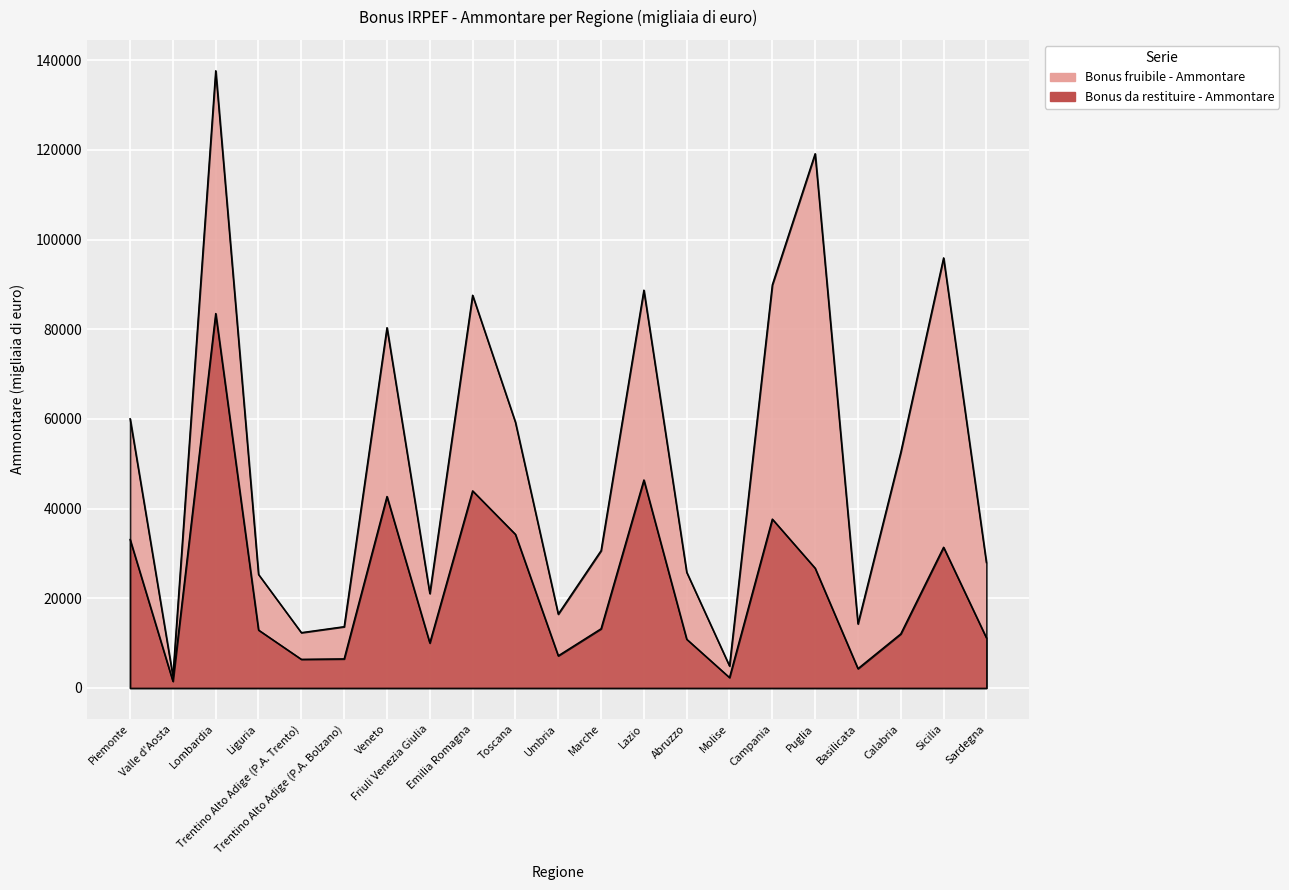

What is the difference between the Bonus fruibile - Ammontare values at Friuli Venezia Giulia and Marche?

9564